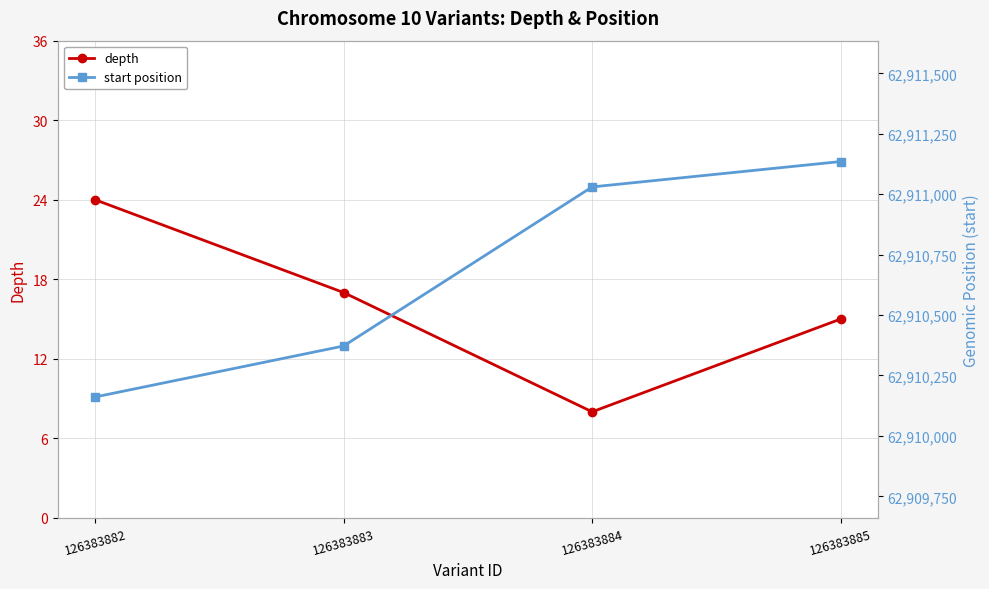

At which category does depth reach its first local valley?

126383884